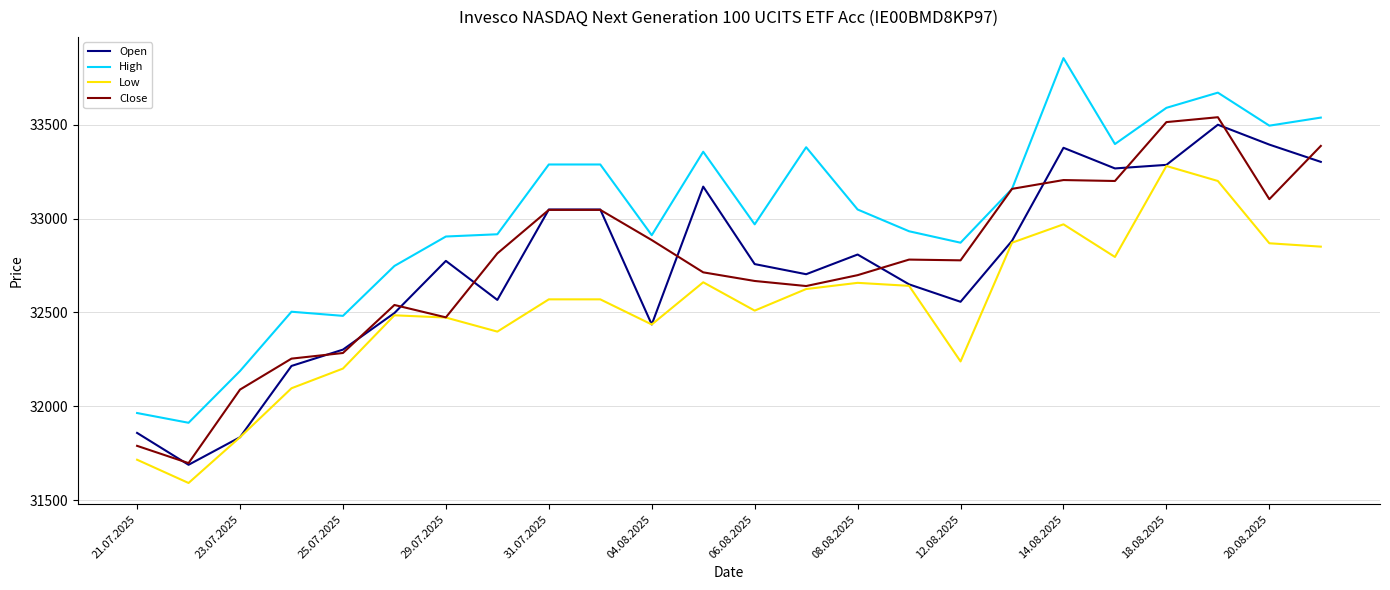

What is the greatest value displayed?

33856